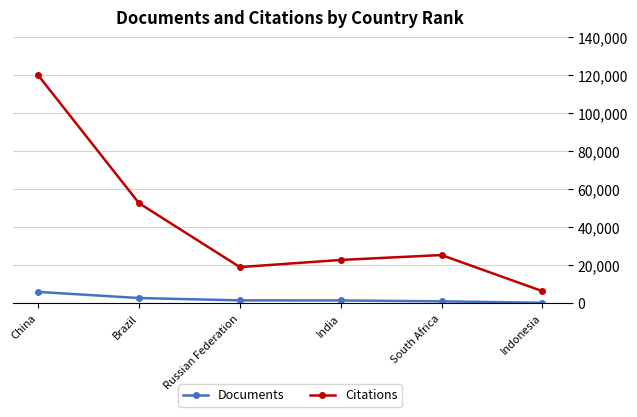

Does the chart display data point markers on the line(s)?

Yes